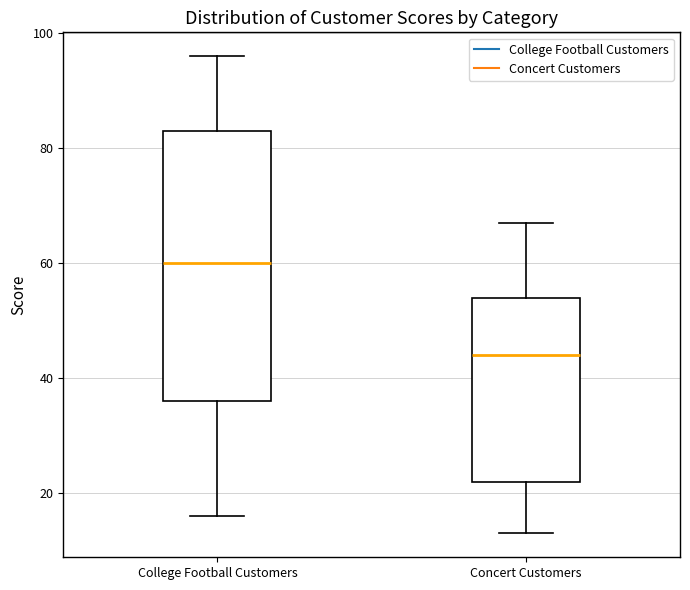

Comparing the boxes themselves (not the whiskers), which one is the tallest?

College Football Customers